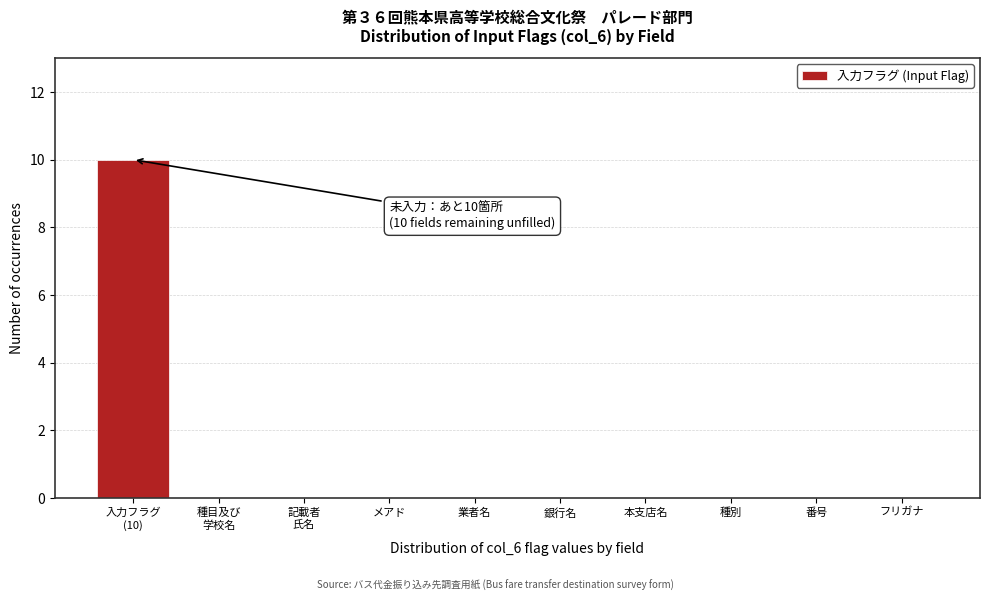

The chart shows a value of 5 at 銀行名. True or false?

False